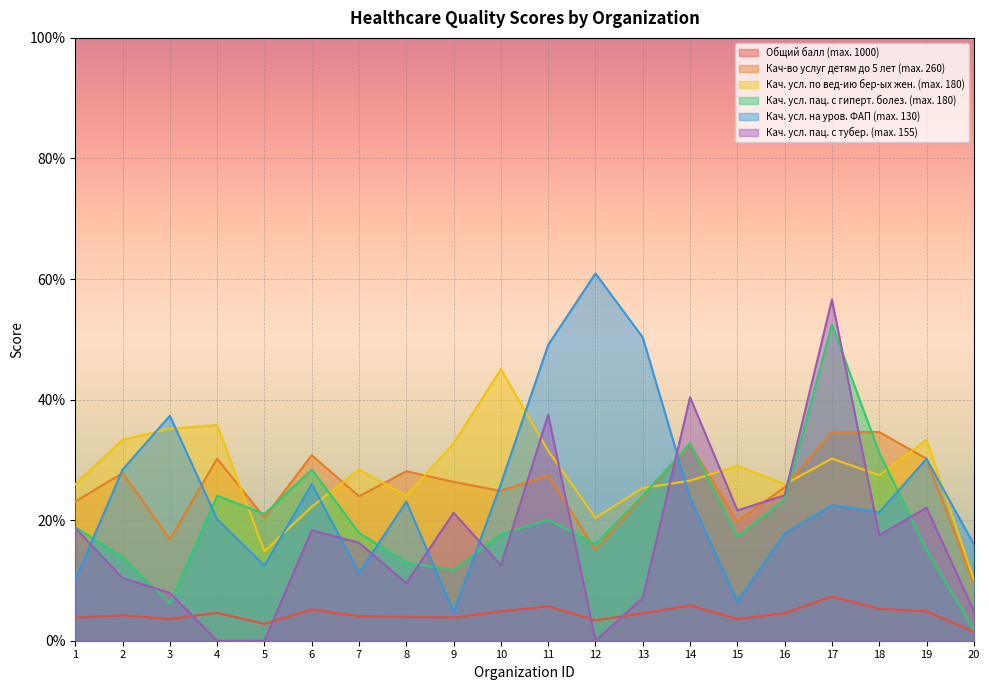

Which series has the widest spread of values?

Кач. усл. пац. с тубер. (max. 155)